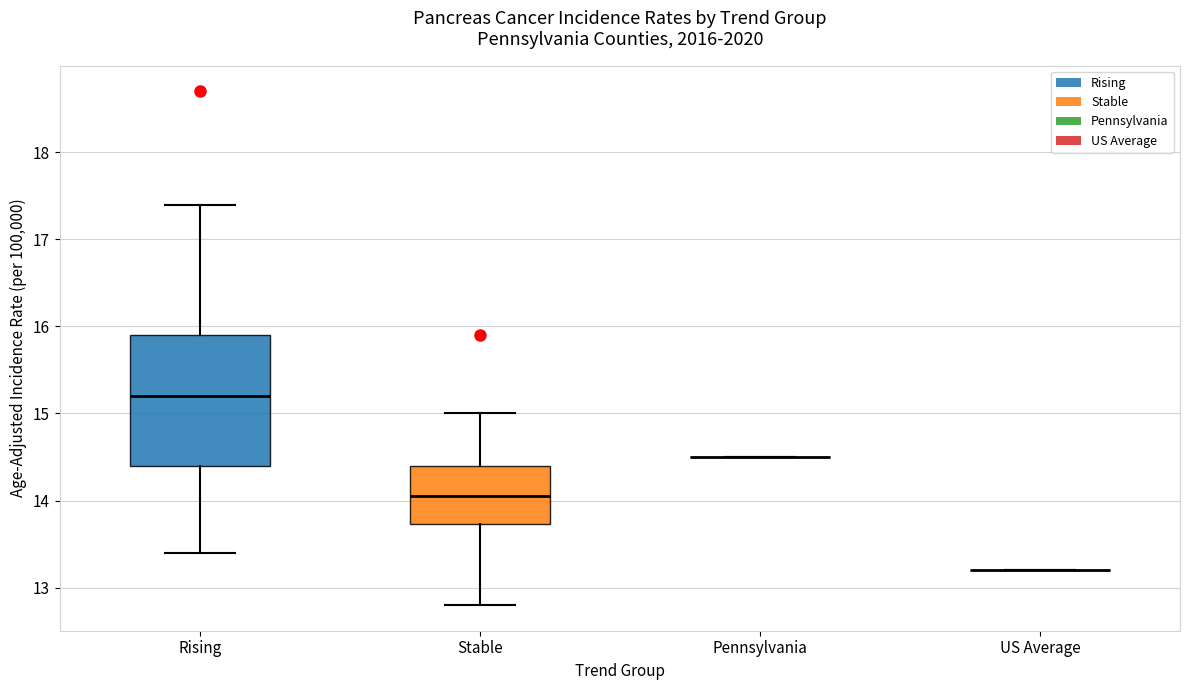

Reading left to right, read every box against the y-axis: the position of its median line, the range the box covers, and the ends of its whiskers. The values are not printed on the chart, so give them approximately, as read against the axis.

Rising: median 15.2, box 14.4 to 15.9, whiskers 13.4 to 17.4
Stable: median 14.1, box 13.7 to 14.4, whiskers 12.8 to 15.0
Pennsylvania: box collapsed to a line at 14.5, whiskers 14.5 to 14.5
US Average: box collapsed to a line at 13.2, whiskers 13.2 to 13.2